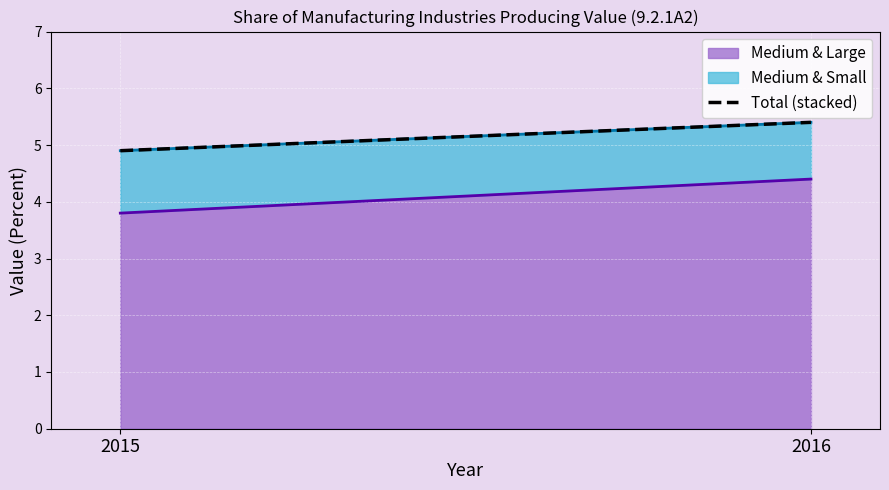

How many data points are less than 5?

1